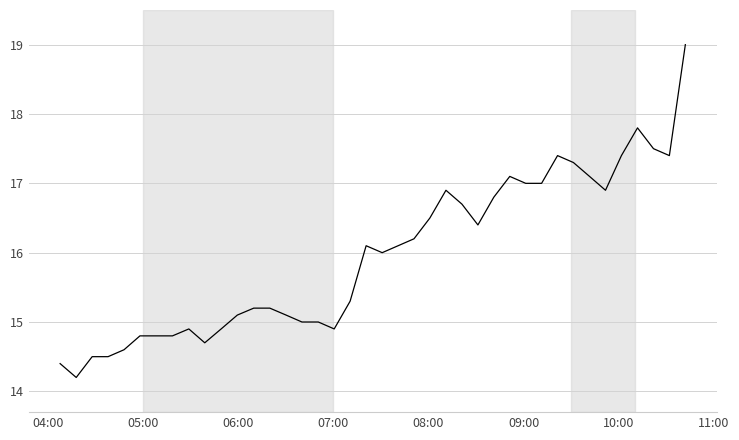

Is this an area chart (filled region under the line)?

No